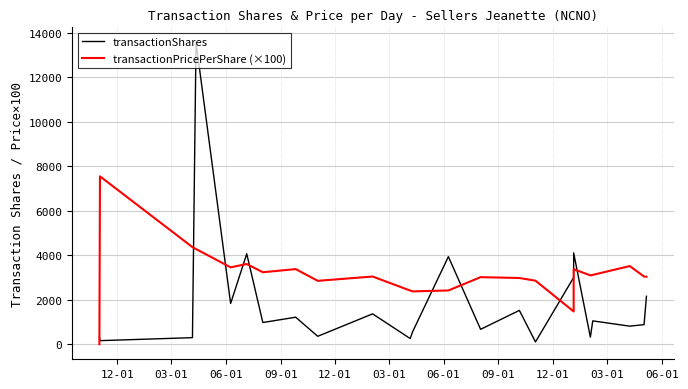

How many values in the transactionPricePerShare (×100) series exceed 3041?

13